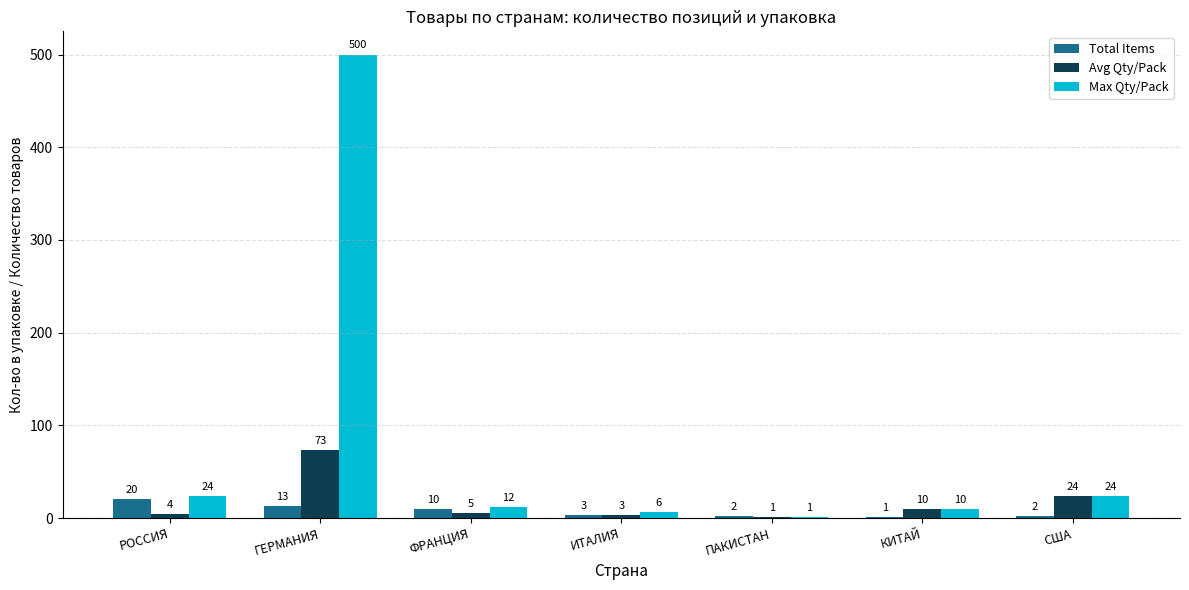

True or false: Max Qty/Pack has a value of 24 at РОССИЯ.

True